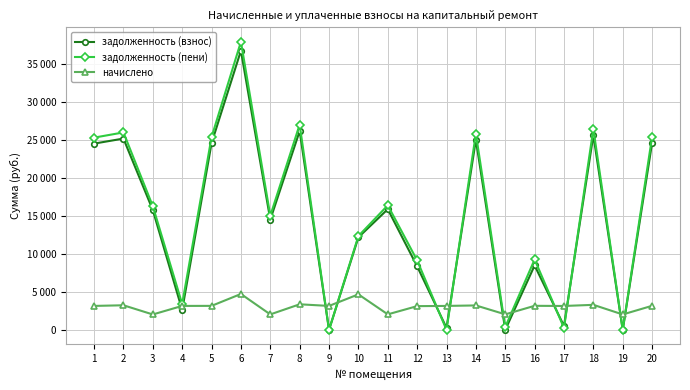

At which label is начислено closest to 3370?

8